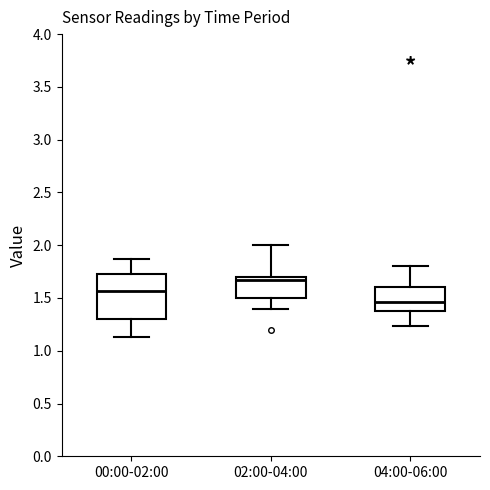

Reading left to right, transcribe this box plot: for each box, give where its median line is, the range the box spans, and where its two whiskers end, as read against the y-axis. The values are not printed on the chart, so give them approximately, as read against the axis.

00:00-02:00: median 1.55, box 1.30 to 1.75, whiskers 1.15 to 1.85
02:00-04:00: median 1.65, box 1.50 to 1.70, whiskers 1.40 to 2.00
04:00-06:00: median 1.45, box 1.40 to 1.60, whiskers 1.25 to 1.80